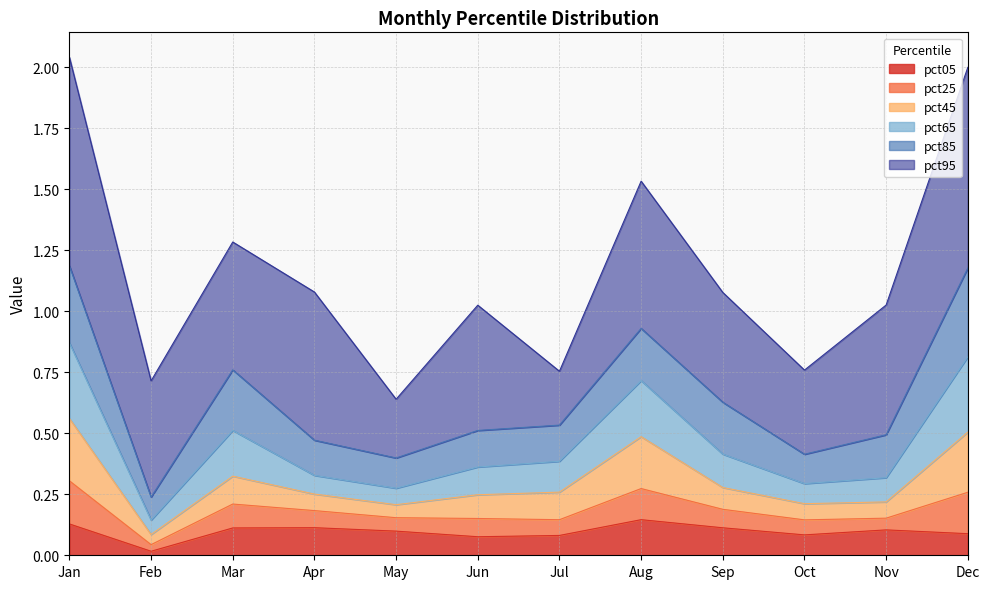

Is it true that pct05 equals 0.1 at Sep?

True